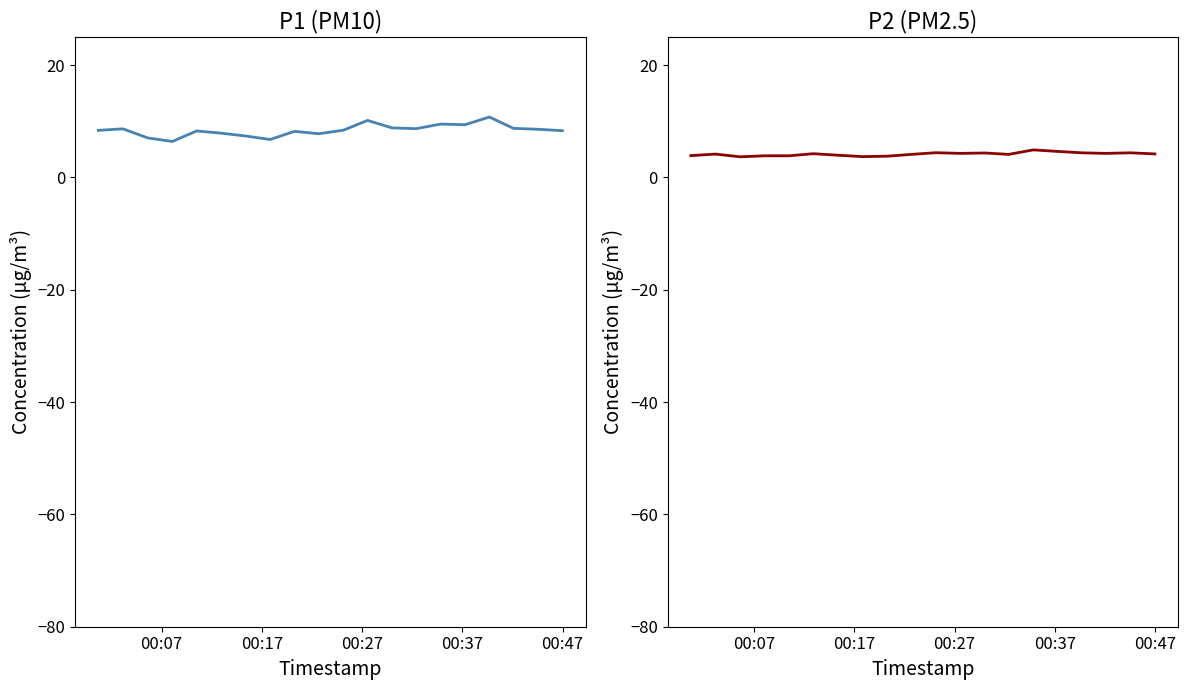

What is the difference between the maximum and minimum values in the P2 series?

1.2